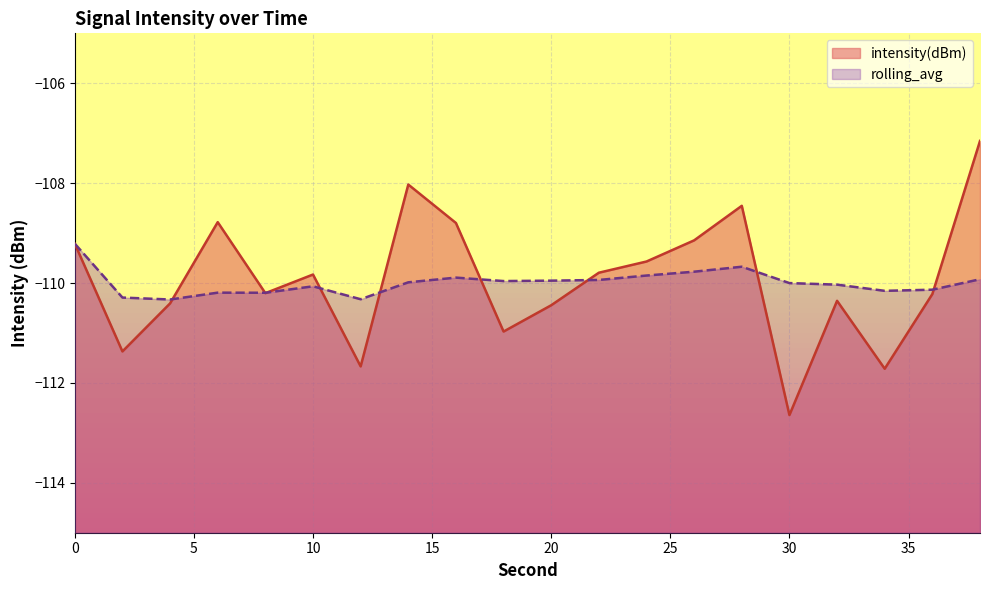

True or false: intensity(dBm) has a value of -109.8 at 22.

True